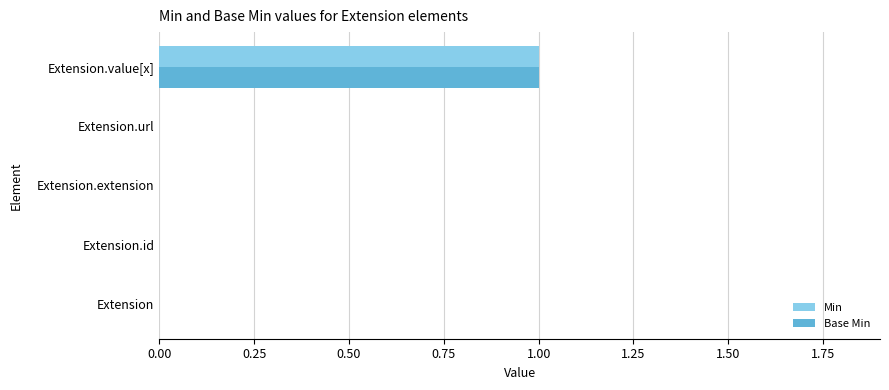

True or false: Min has a value of 0 at Extension.url.

True